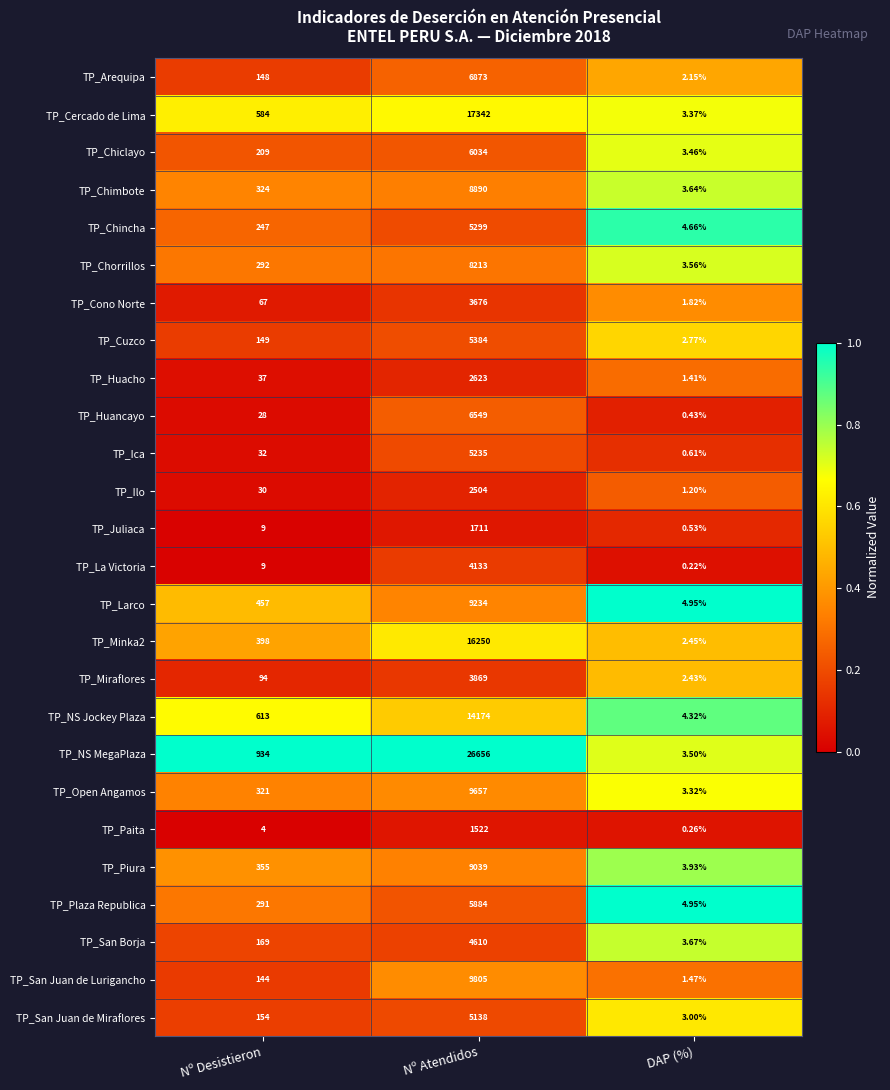

Which series changed the most between Nº Desistieron and DAP (%)?

TP_NS MegaPlaza